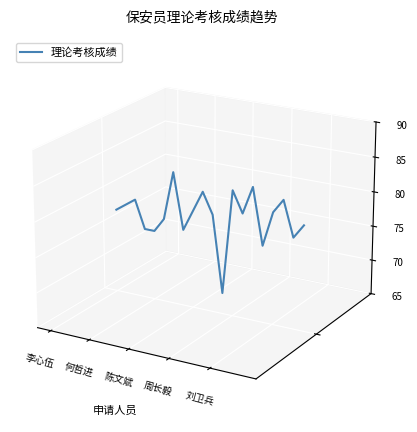

Does the chart have visible grid lines?

No